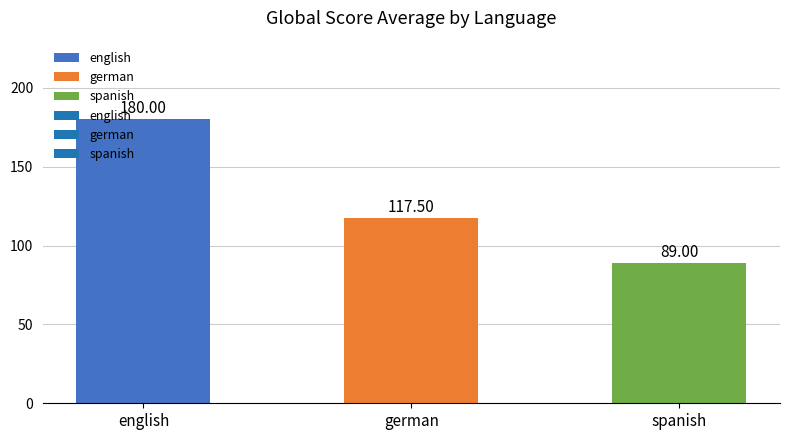

Approximately how many times larger is the value at german compared to english?

0.7